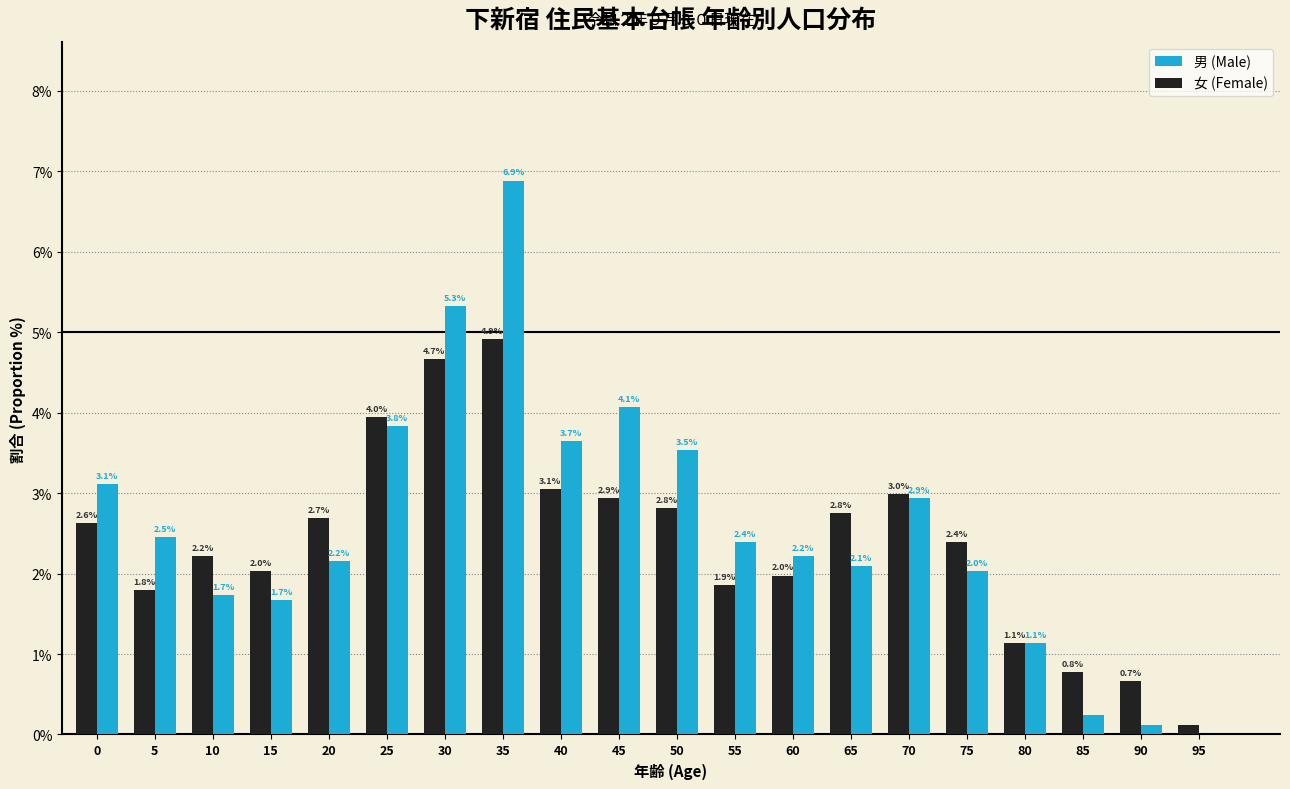

Is the value of 男 (Male) at 65 greater than the value of 女 (Female) at 50?

No